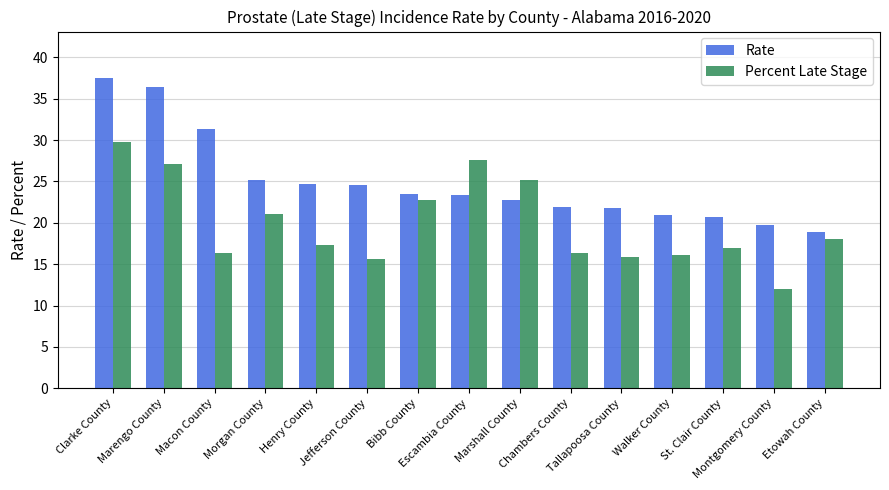

What is the total value across all series at Walker County?

37.0